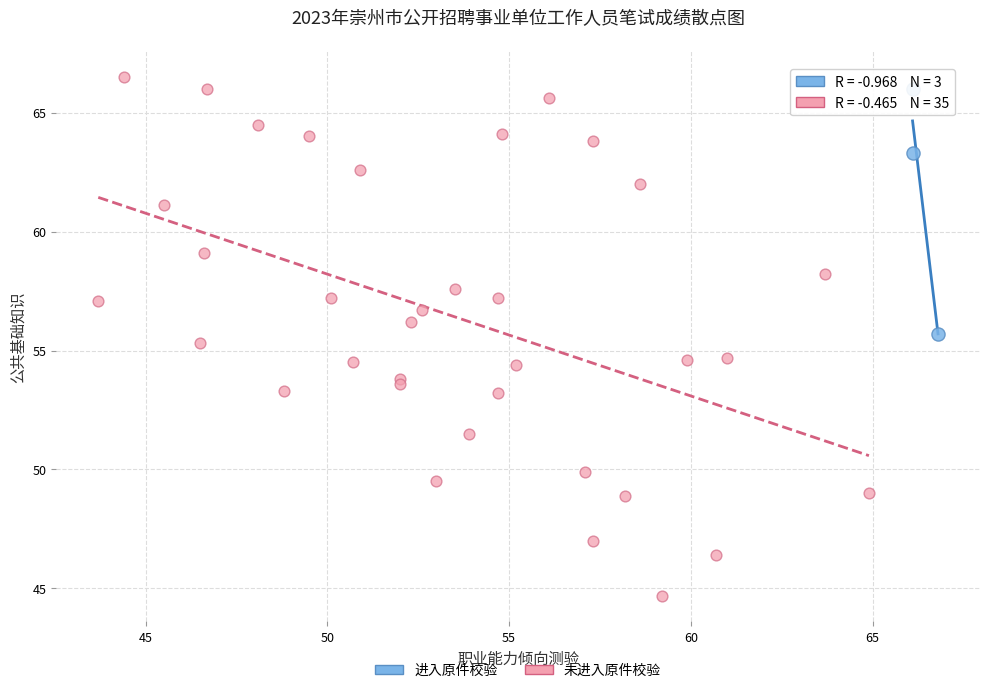

Which series has the largest Y range (max minus min)?

未进入原件校验